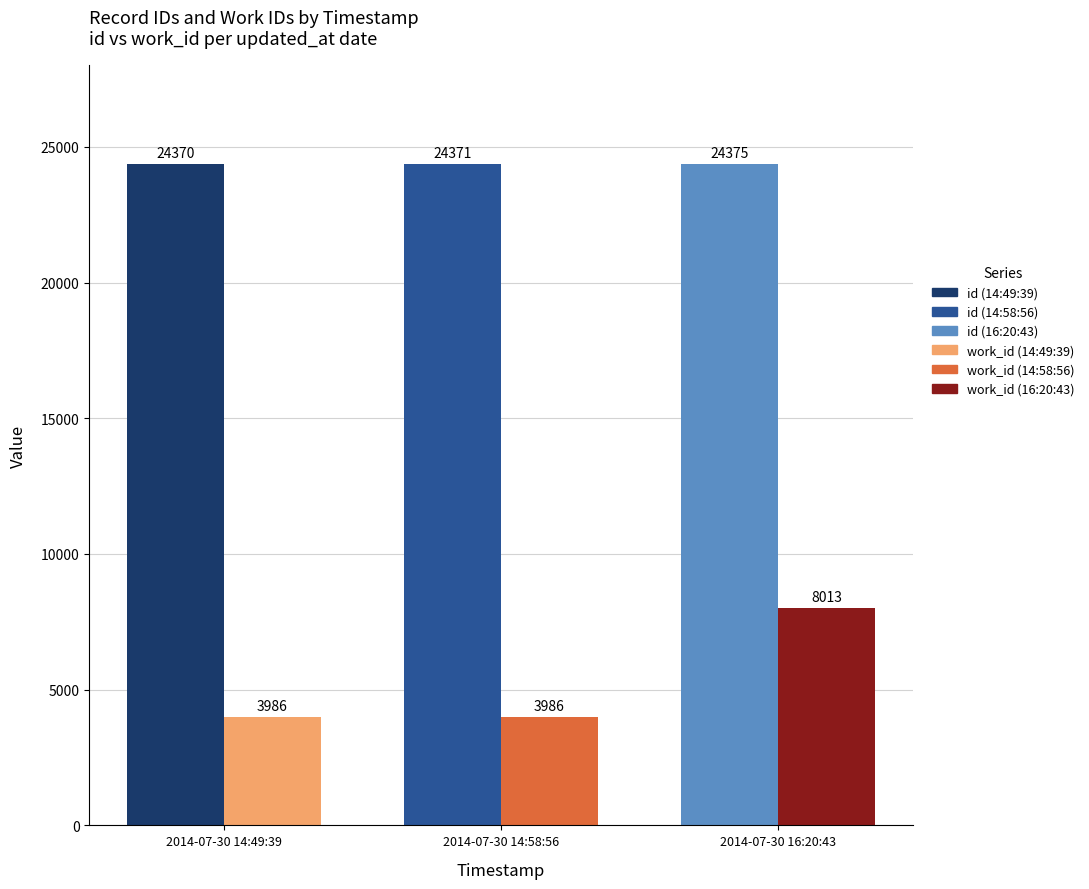

What is the label of the 1st bar from the left?

2014-07-30 14:49:39